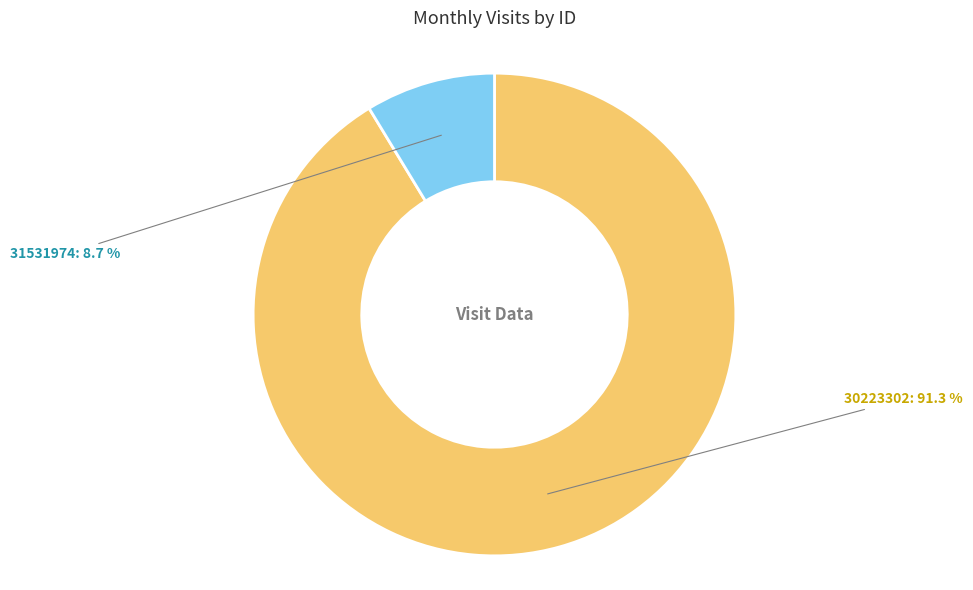

Rank the categories by value from highest to lowest.

30223302, 31531974